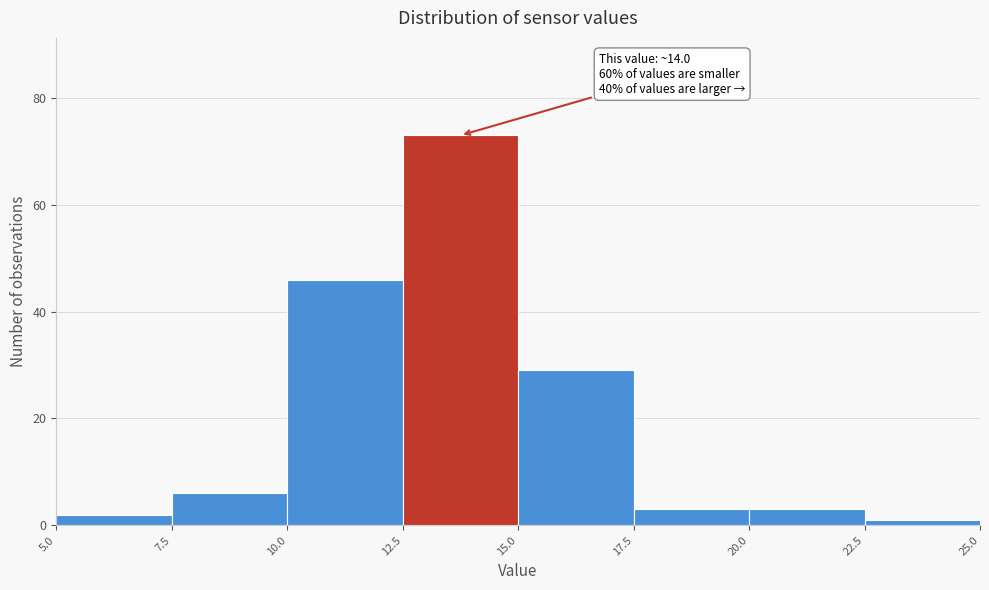

Which range on the x-axis has the tallest bar?

12.5 to 15.0